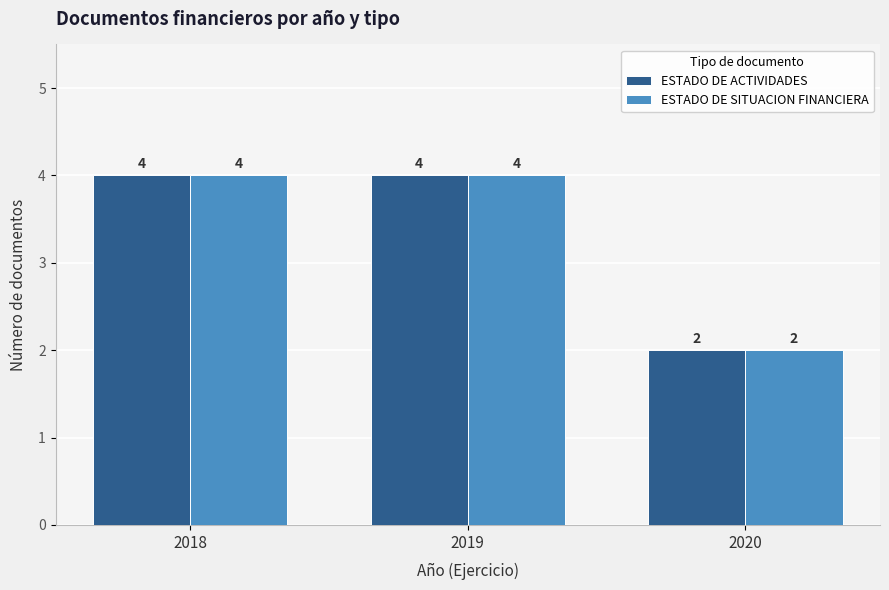

Is the value of ESTADO DE SITUACION FINANCIERA at 2020 greater than the value of ESTADO DE ACTIVIDADES at 2018?

No